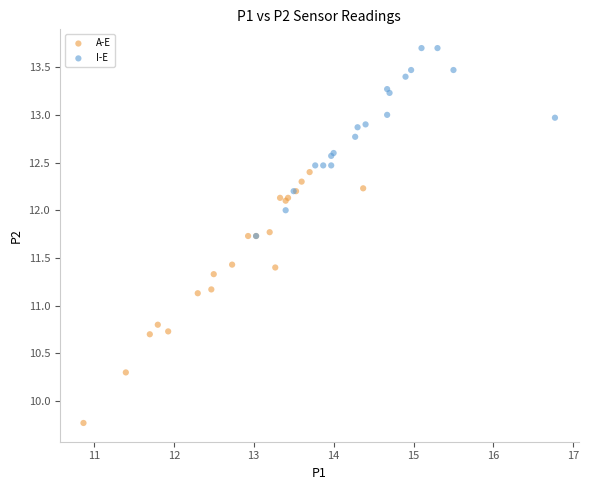

Which series reaches the maximum Y coordinate?

I-E